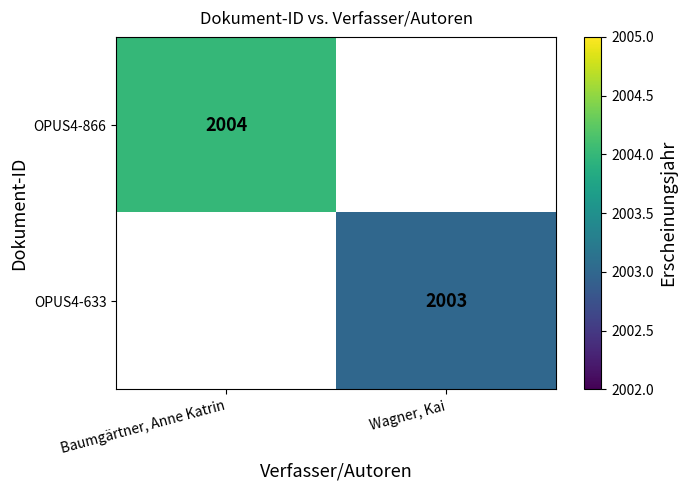

Is it true that OPUS4-633 equals 3304 at Wagner, Kai?

False